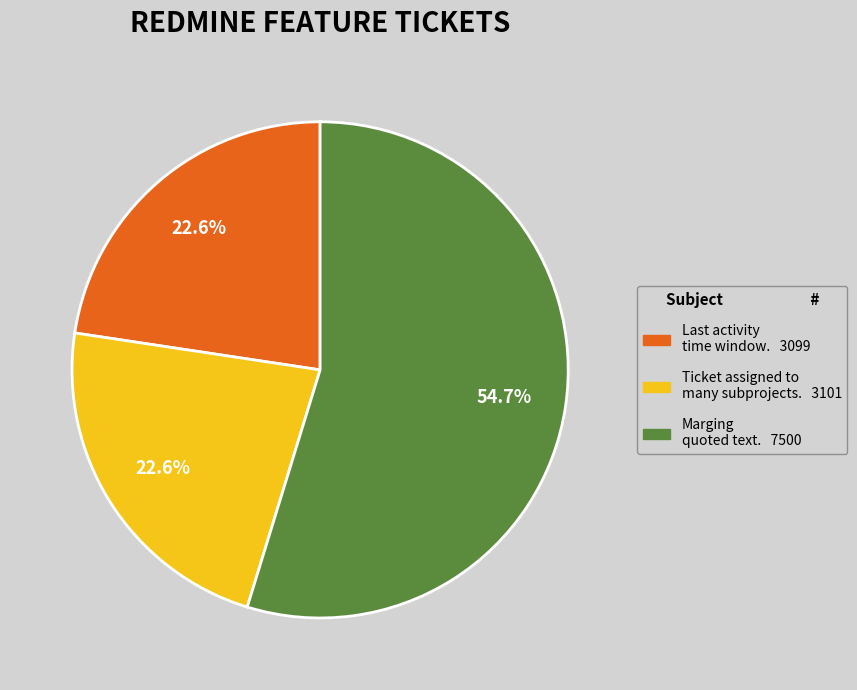

How many segments does this pie chart have?

3